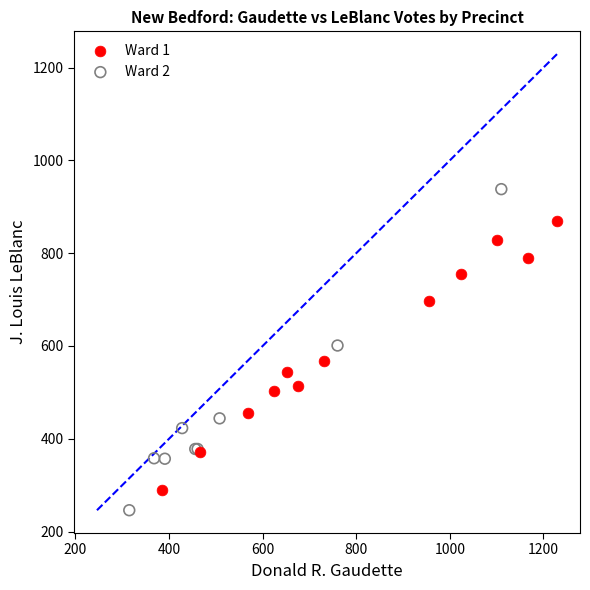

Which series contains the highest Y value?

Ward 2